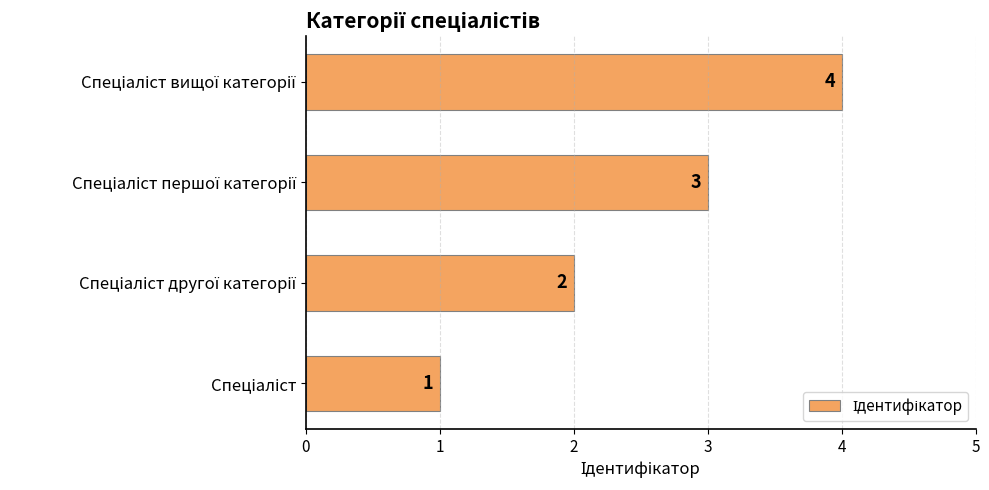

How many series are shown in this chart?

1